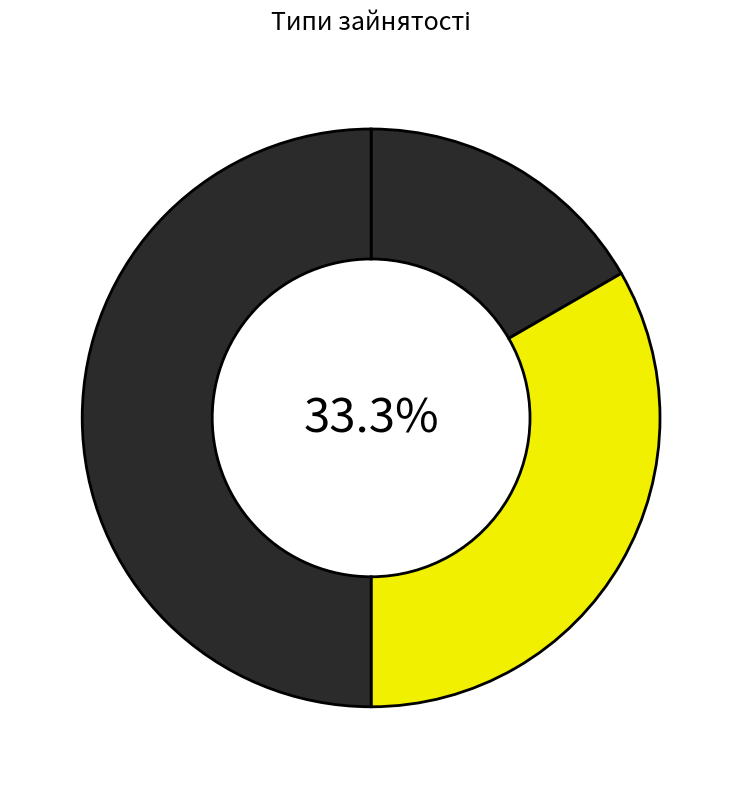

Which category has the smallest portion of the pie?

Основне місце роботи